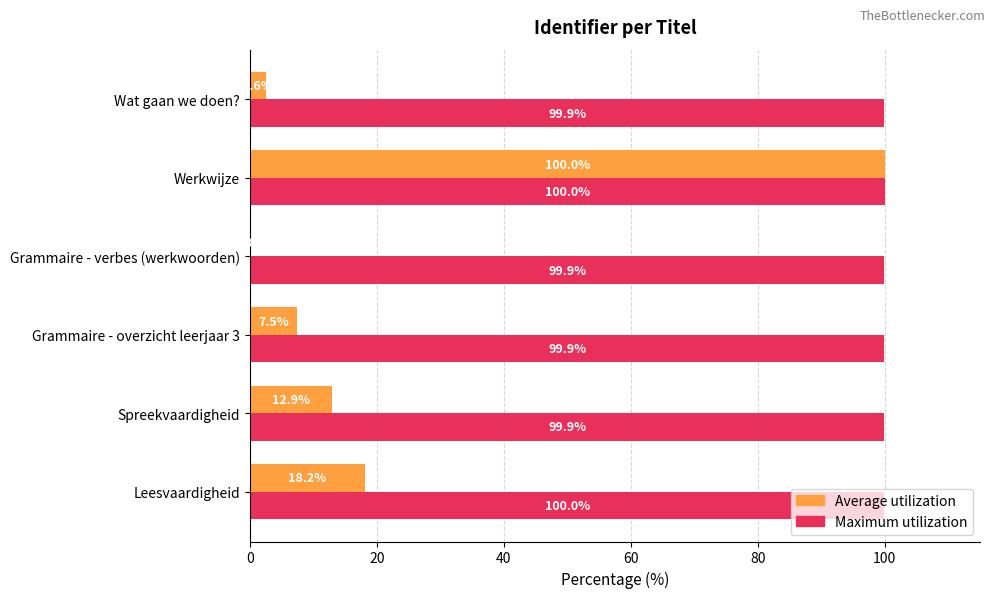

The value of Maximum utilization at Leesvaardigheid is 39.6. True or false?

False